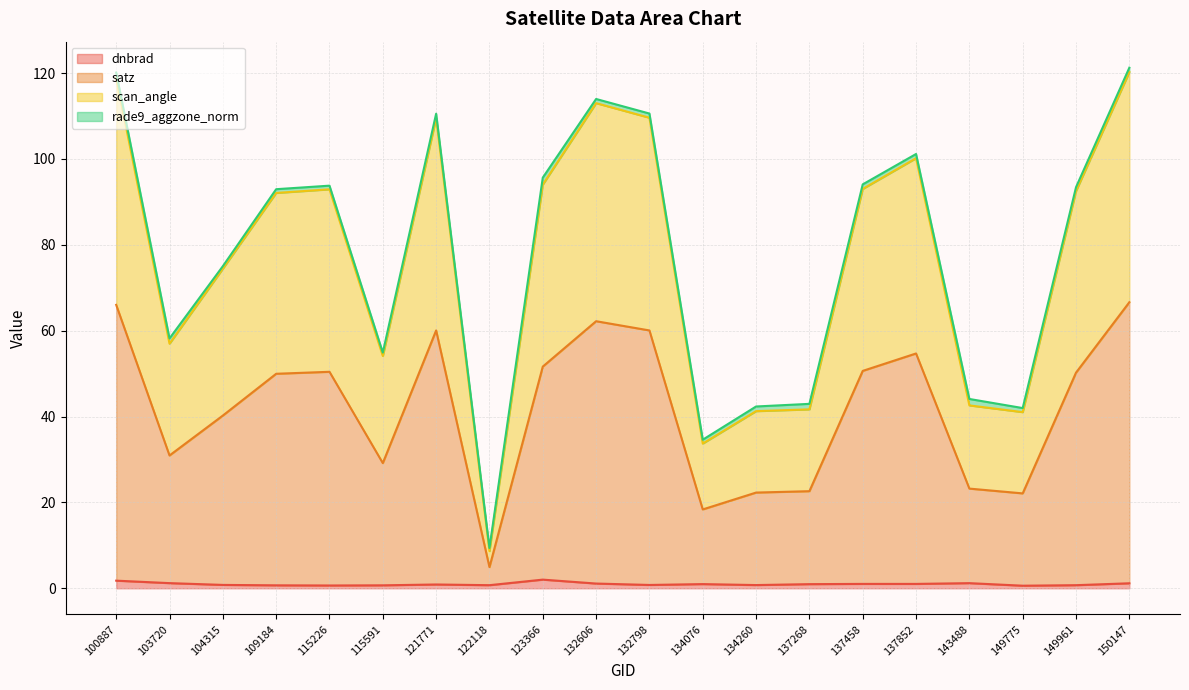

Which series has the widest spread of values?

scan_angle